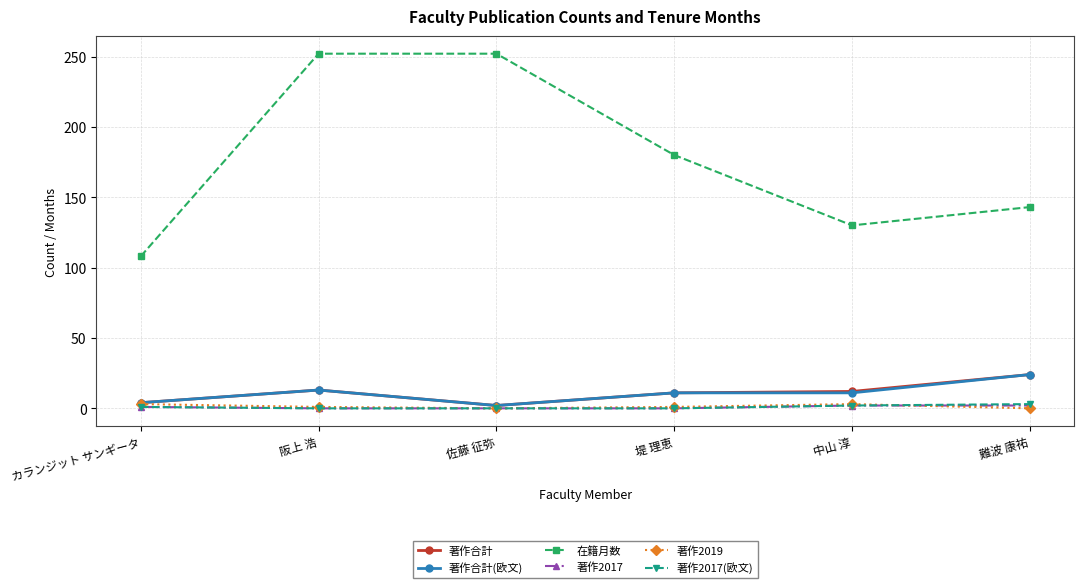

True or false: 著作2019 and 在籍月数 cross at least once.

False